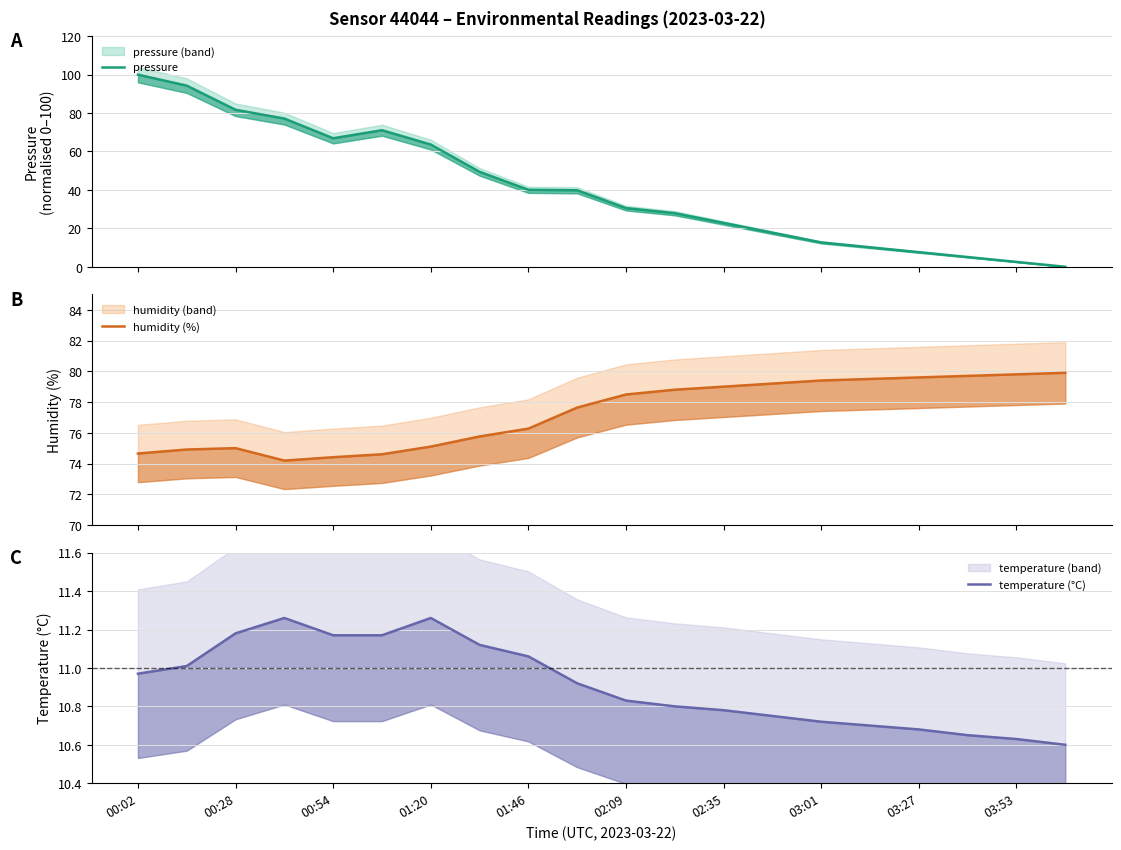

What is the difference between the highest and lowest values at 17?

74.6